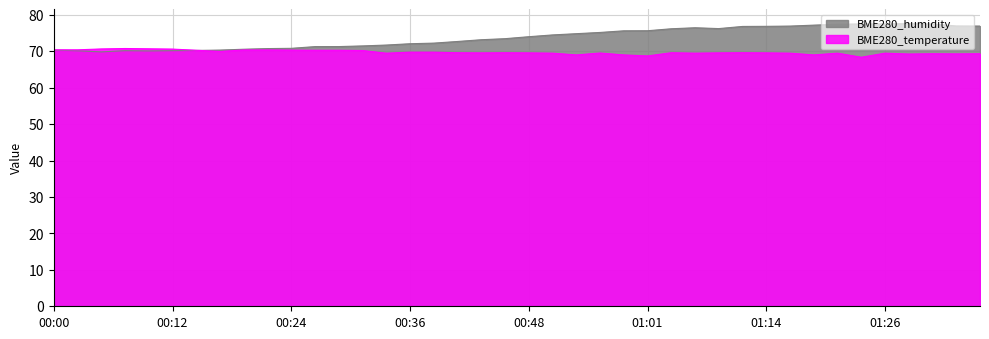

Which series ends up on top after the final intersection of BME280_humidity and BME280_temperature?

BME280_humidity